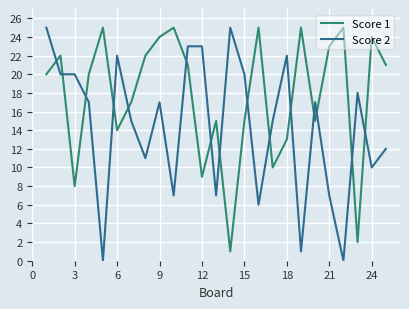

How many intersections are there between Score 2 and Score 1?

15